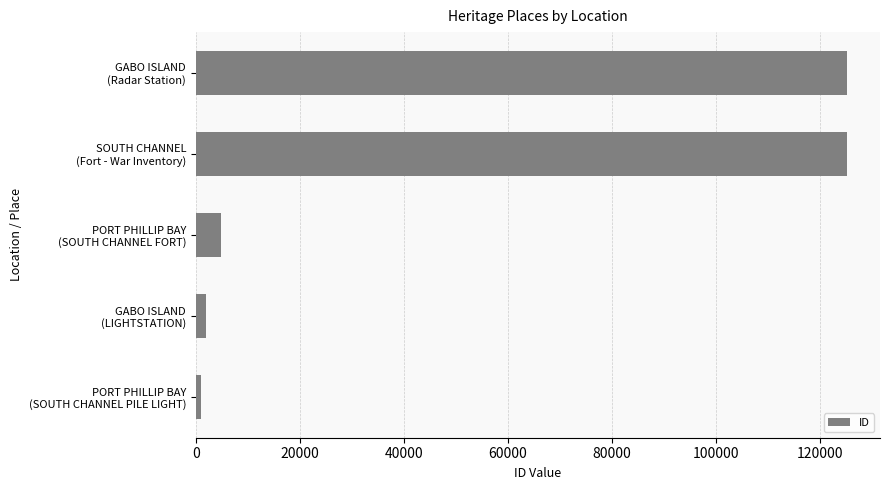

Are the bars horizontal?

Yes